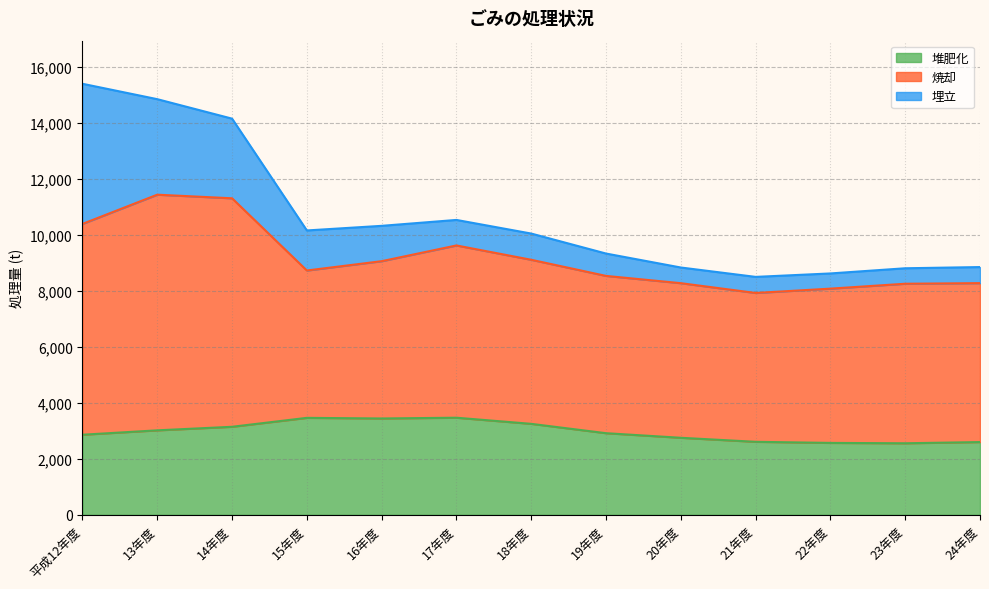

In 焼却, how many points are higher than both neighbors (excluding endpoints)?

3